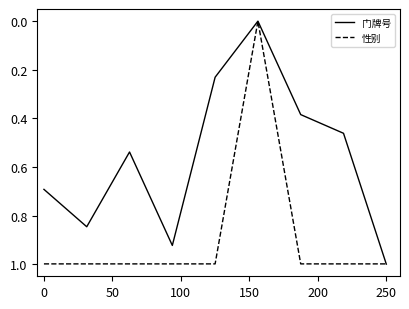

Rank the series by their average value, from highest to lowest.

性别, 门牌号